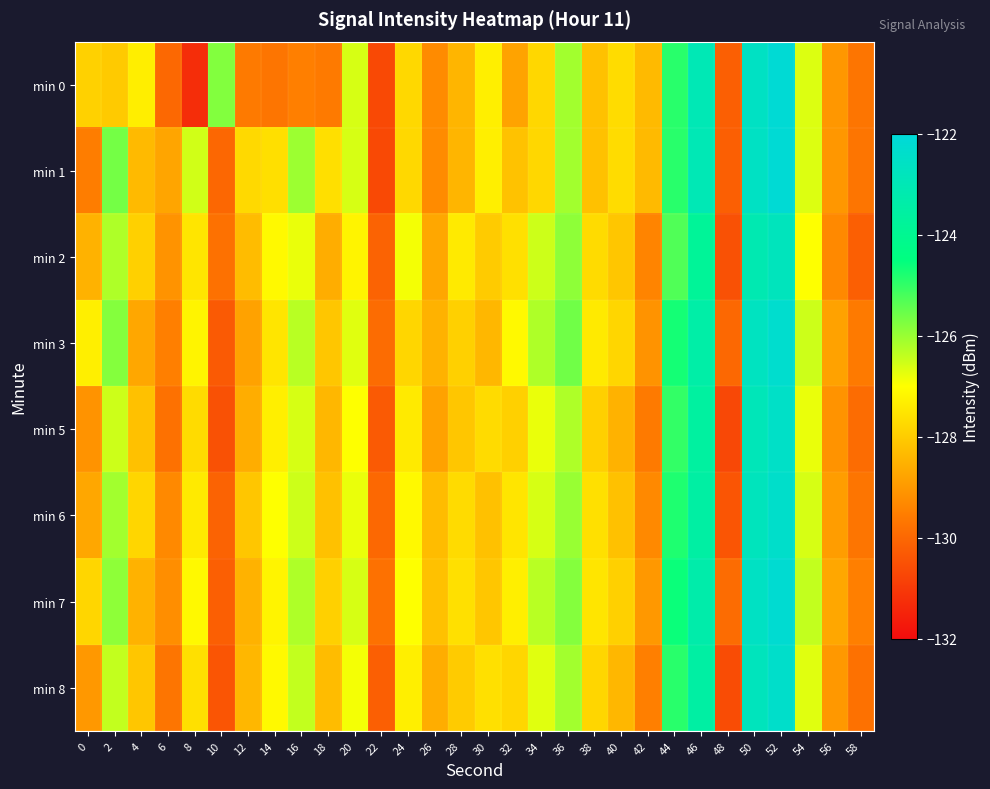

Which series has the largest range (max minus min)?

min 0